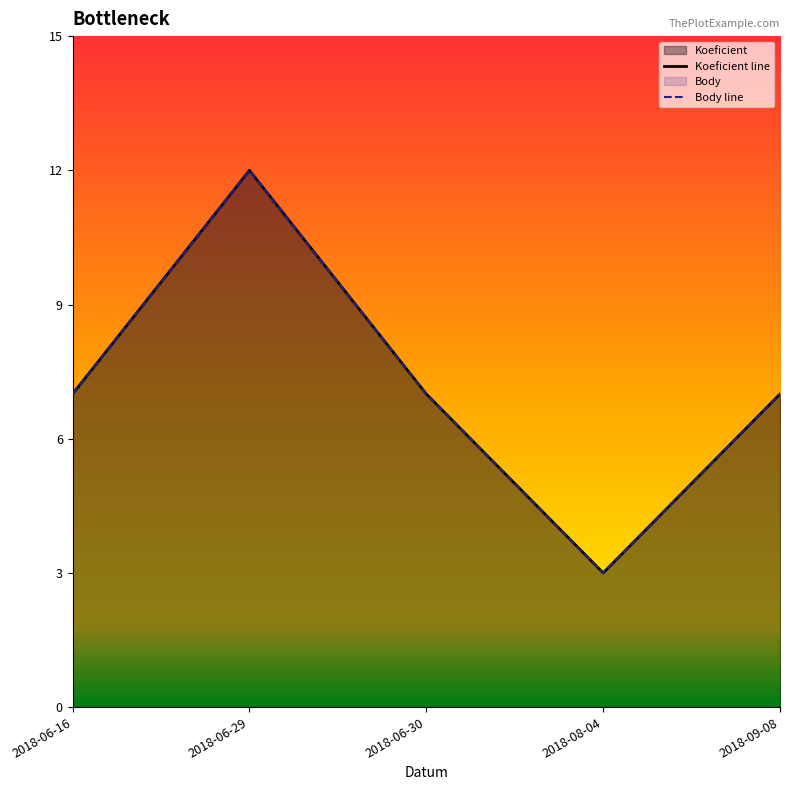

How many lines are shown in the chart?

2